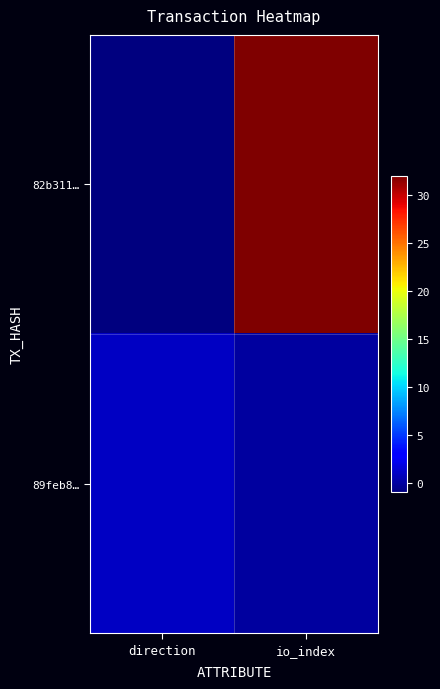

List the series in order of their peak value, highest first.

82b311…, 89feb8…